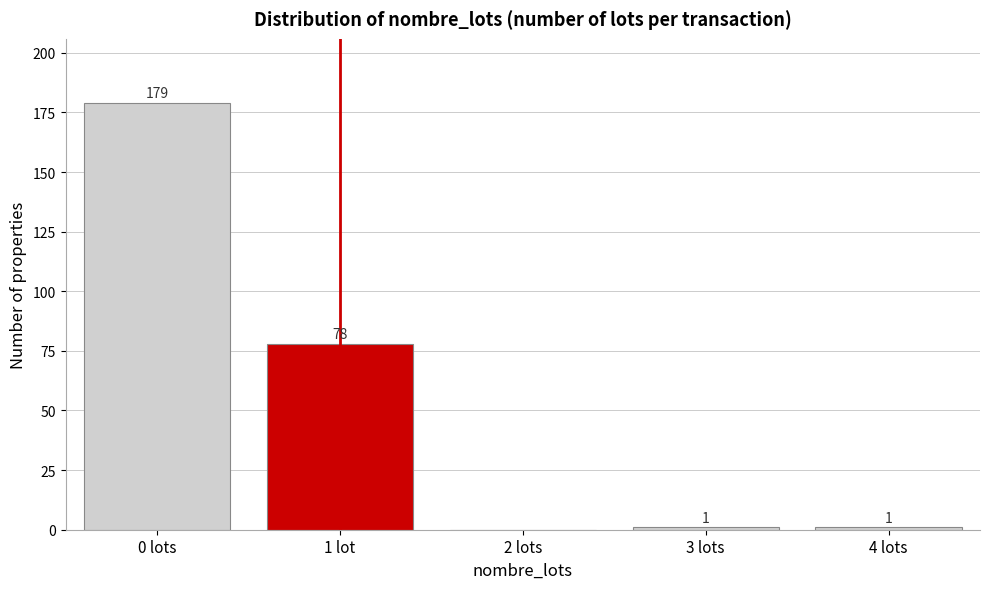

Reading left to right, list all the values displayed in this chart.

0 lots=179	1 lot=78	2 lots=0	3 lots=1	4 lots=1